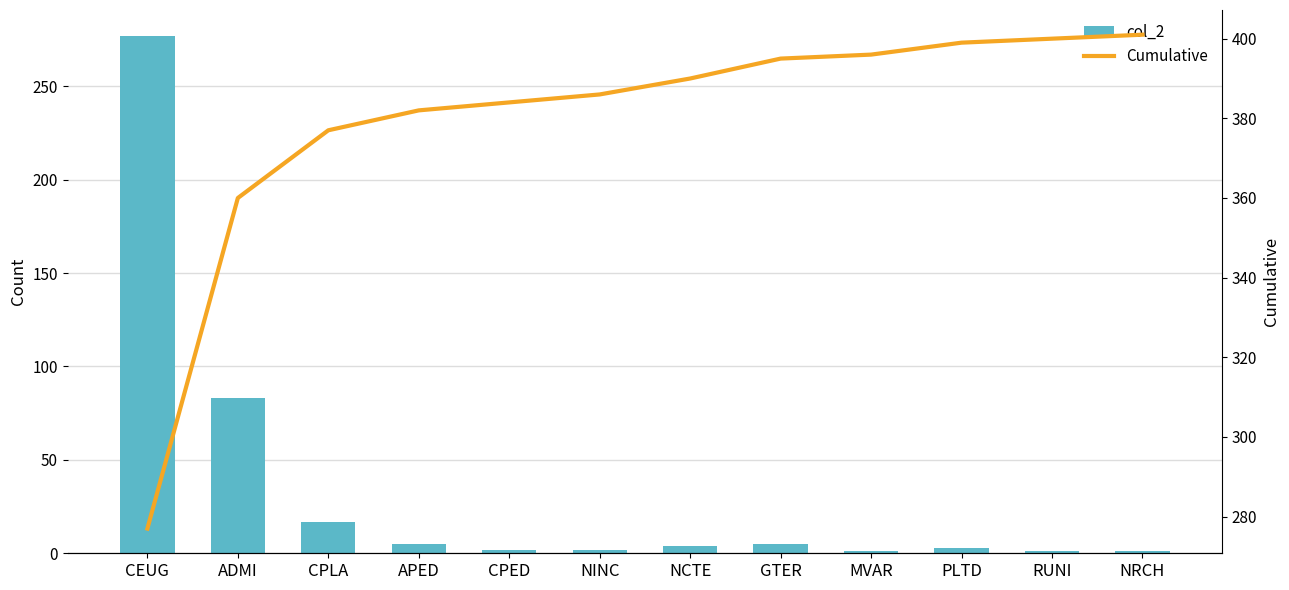

Are the bars grouped side by side (vs. stacked)?

Yes